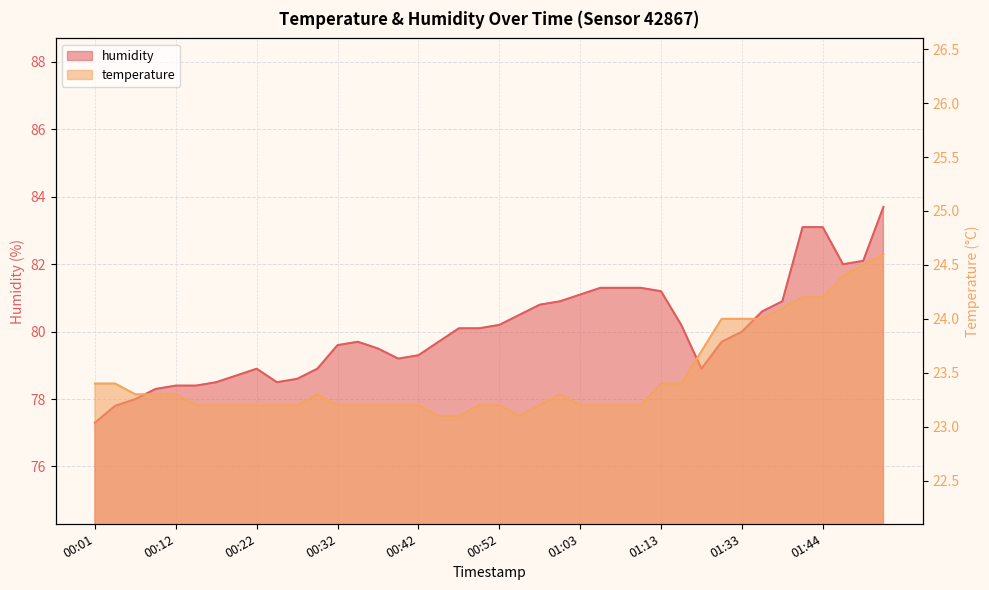

At which label does humidity first exceed 80?

00:47